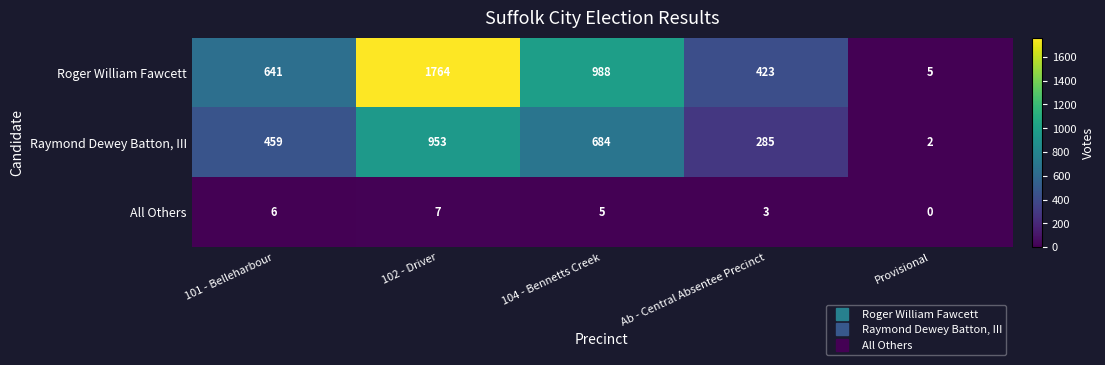

Which category has the lowest value across all series?

Provisional